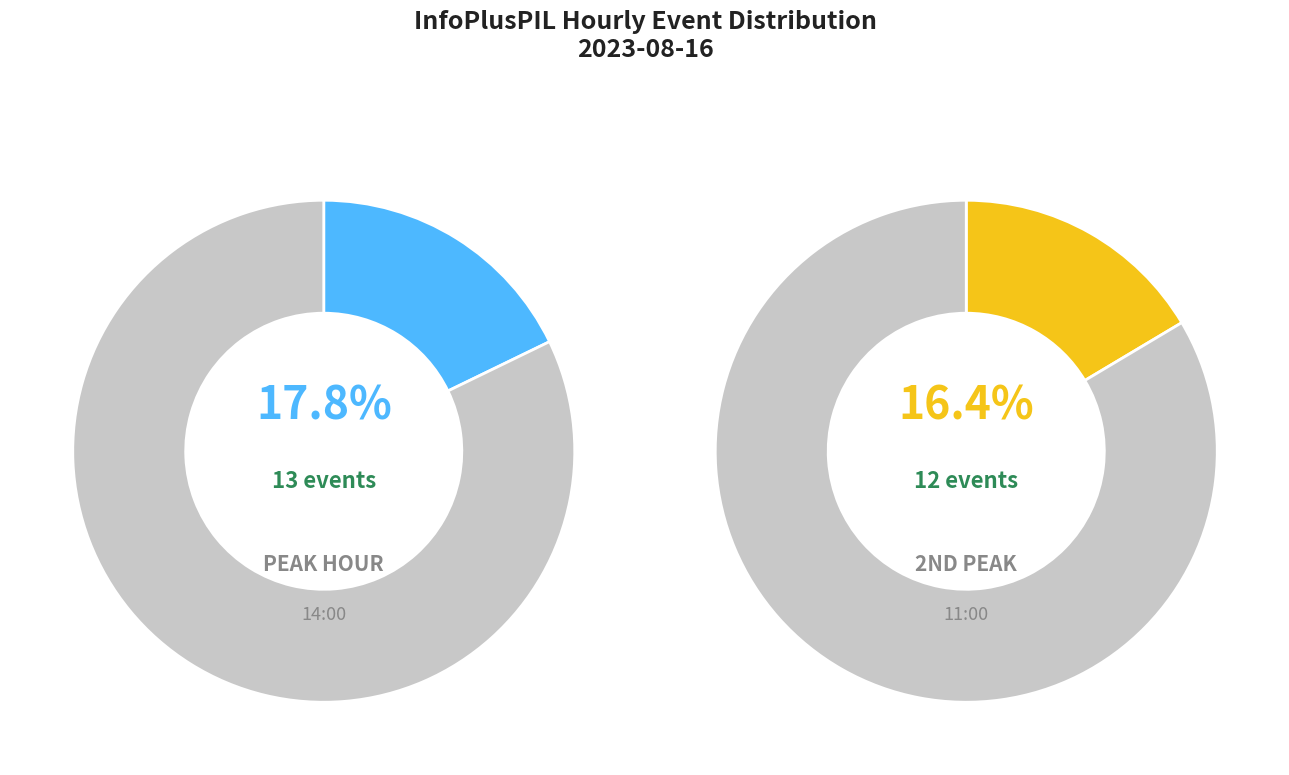

Does 13:00 represent more than half of the total?

No